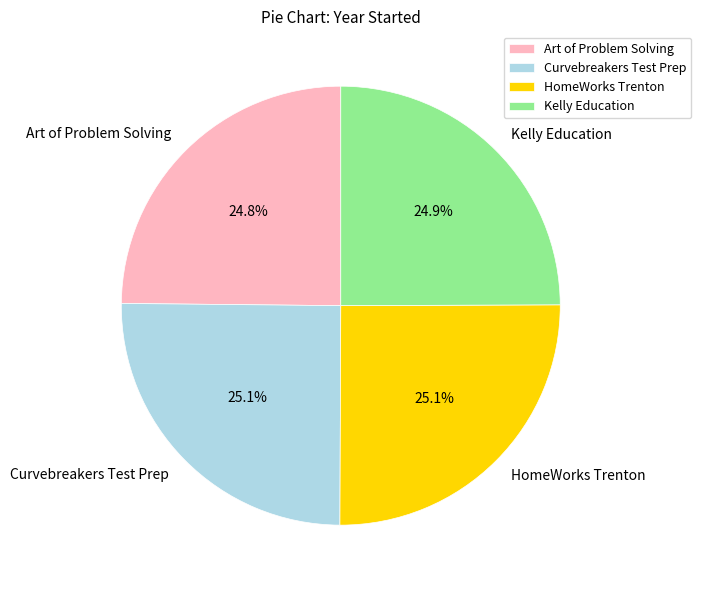

Is there any slice that represents more than half of the pie?

No